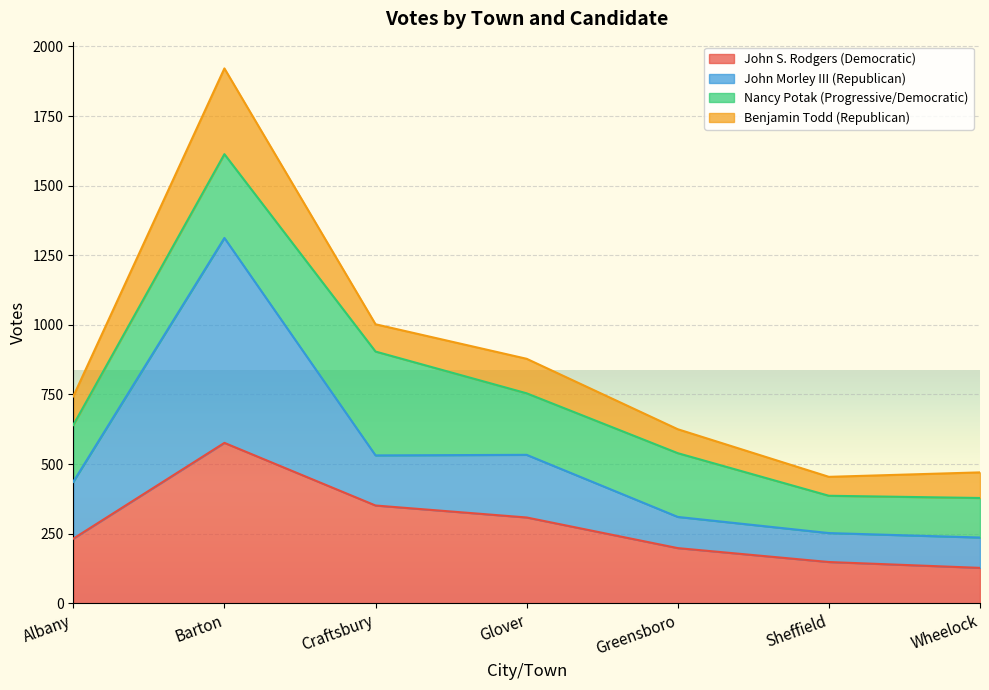

Does the chart display data point markers on the line(s)?

No